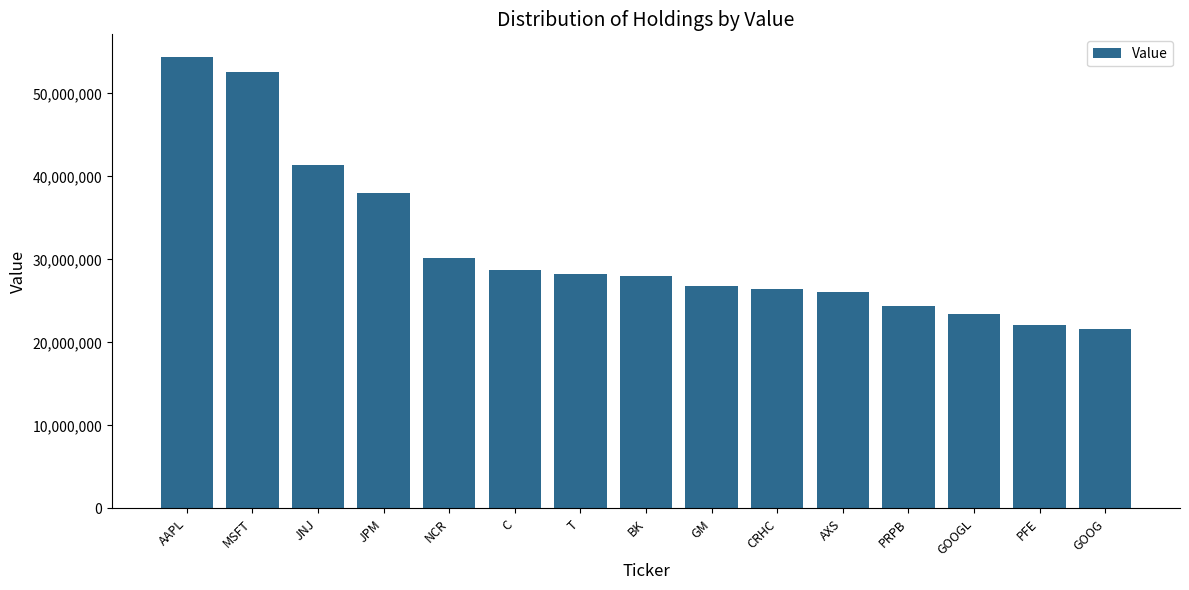

How many categories are shown in the chart?

15